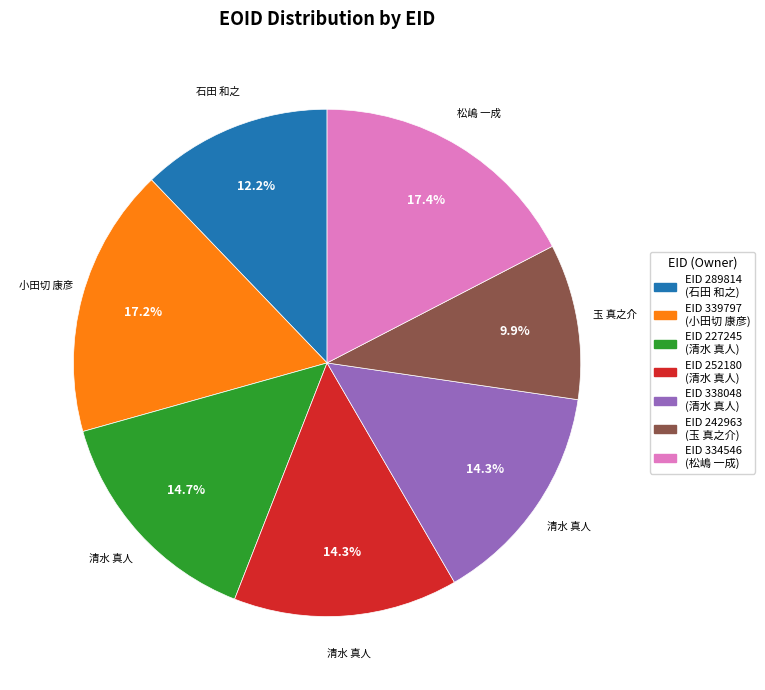

Does any single category account for the majority?

No